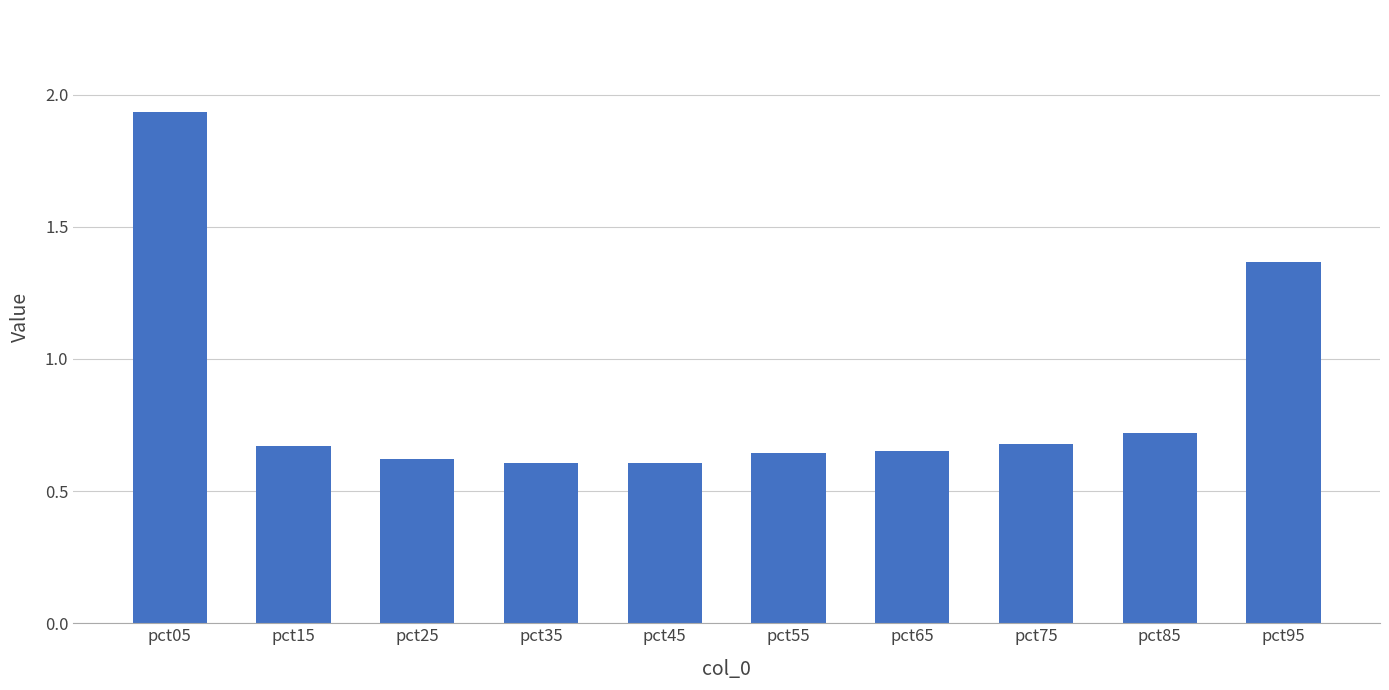

Count the values in the range 0 to 1.

8